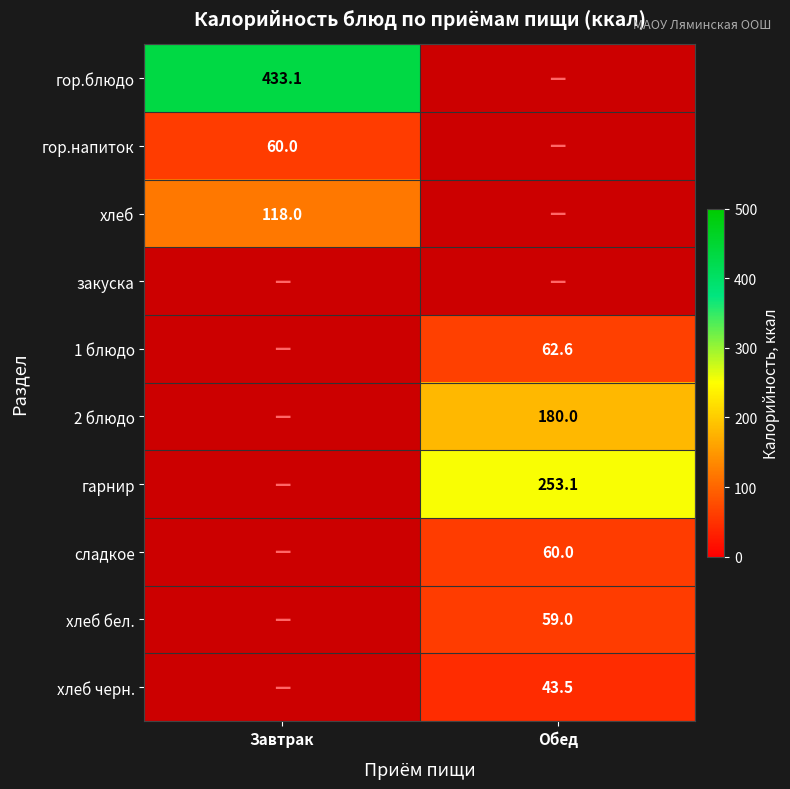

Is the value of хлеб at Завтрак greater than the value of хлеб бел. at Обед?

Yes